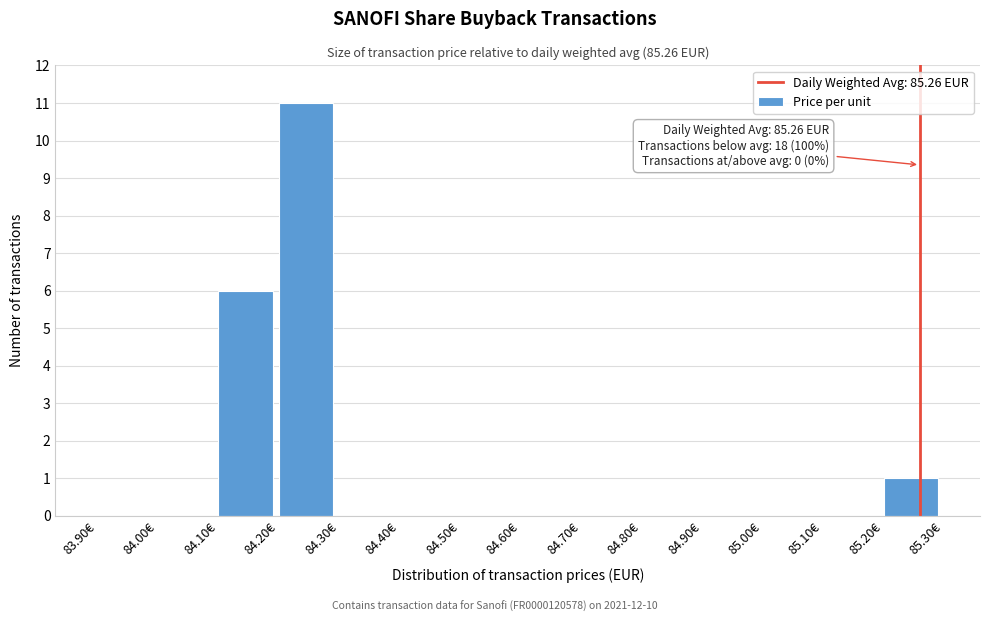

Over which range of the x-axis is the bar tallest?

84.2 to 84.3